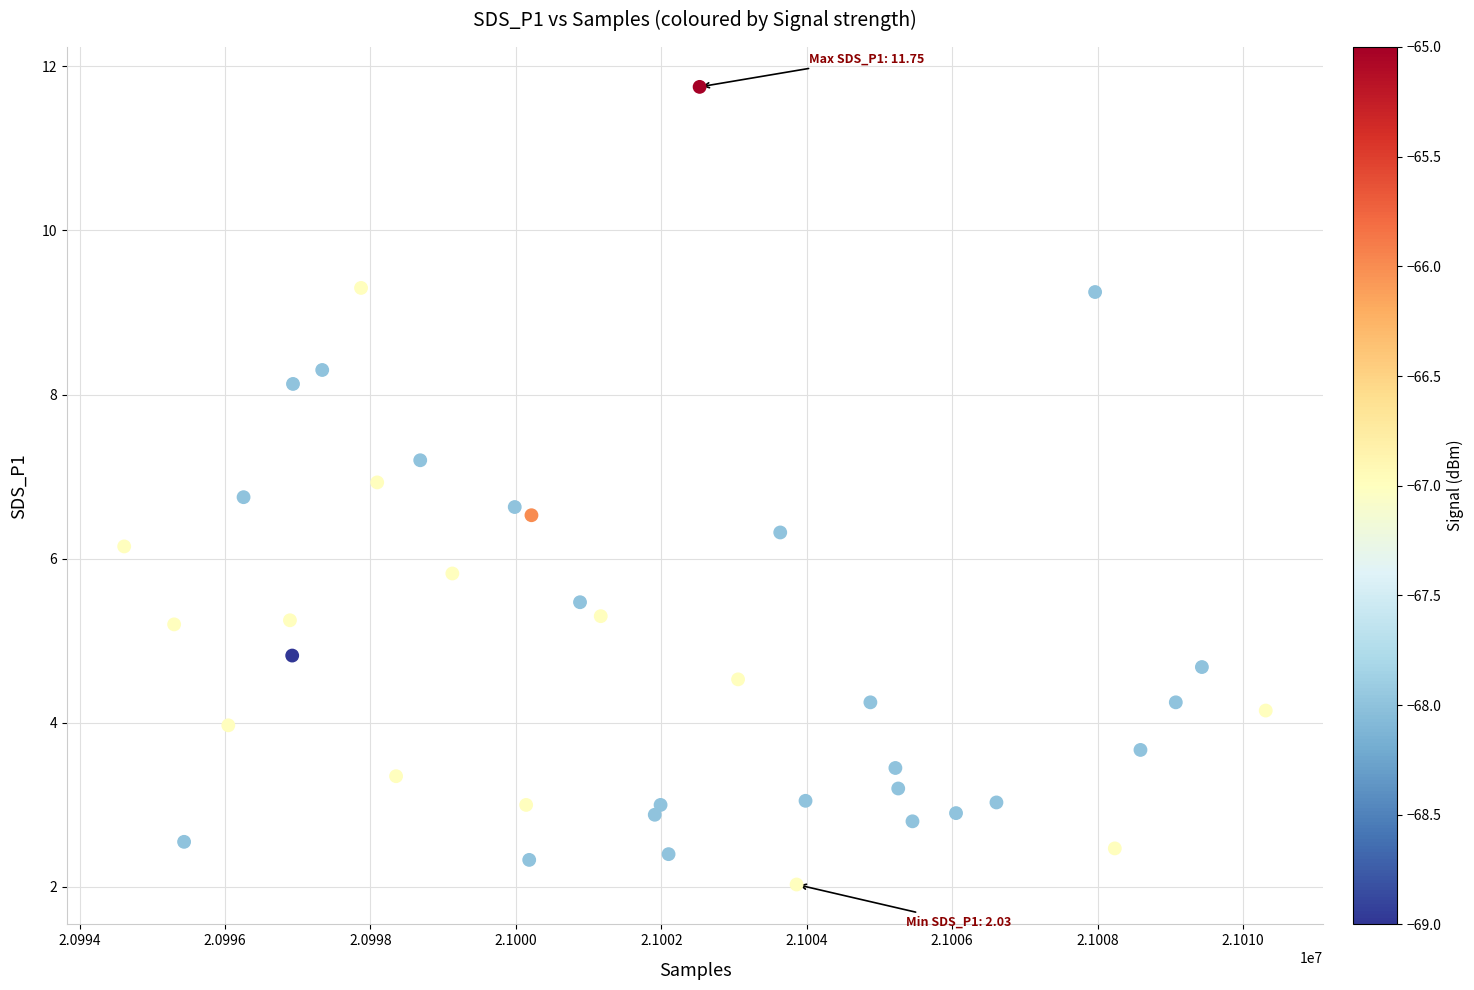

What is the range of Y values (max minus min)?

9.7